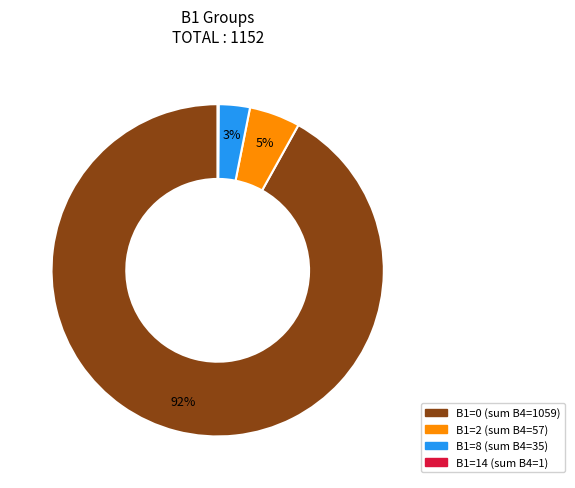

To the nearest percent, what is the average slice percentage?

25%